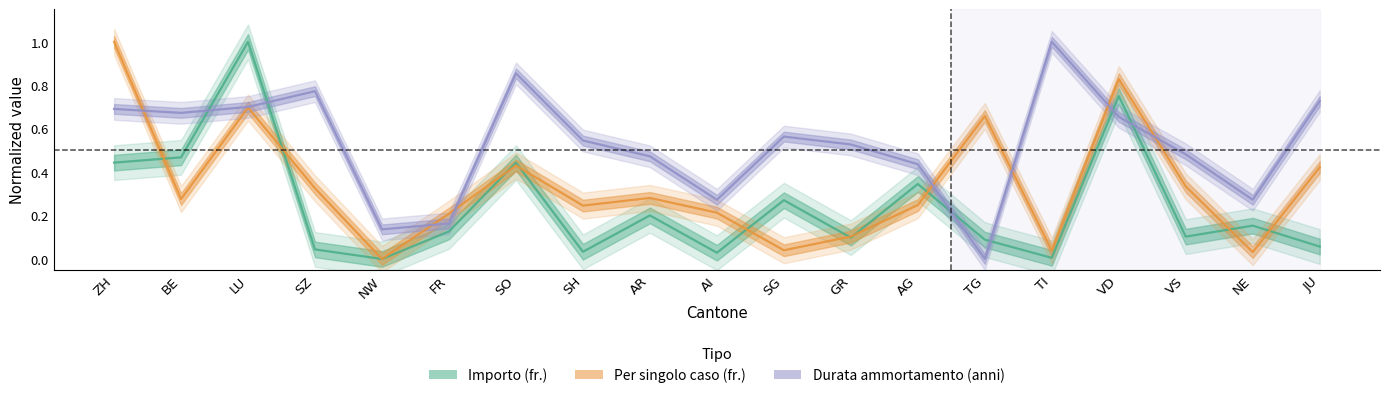

Which series changed the most between BE and JU?

Importo